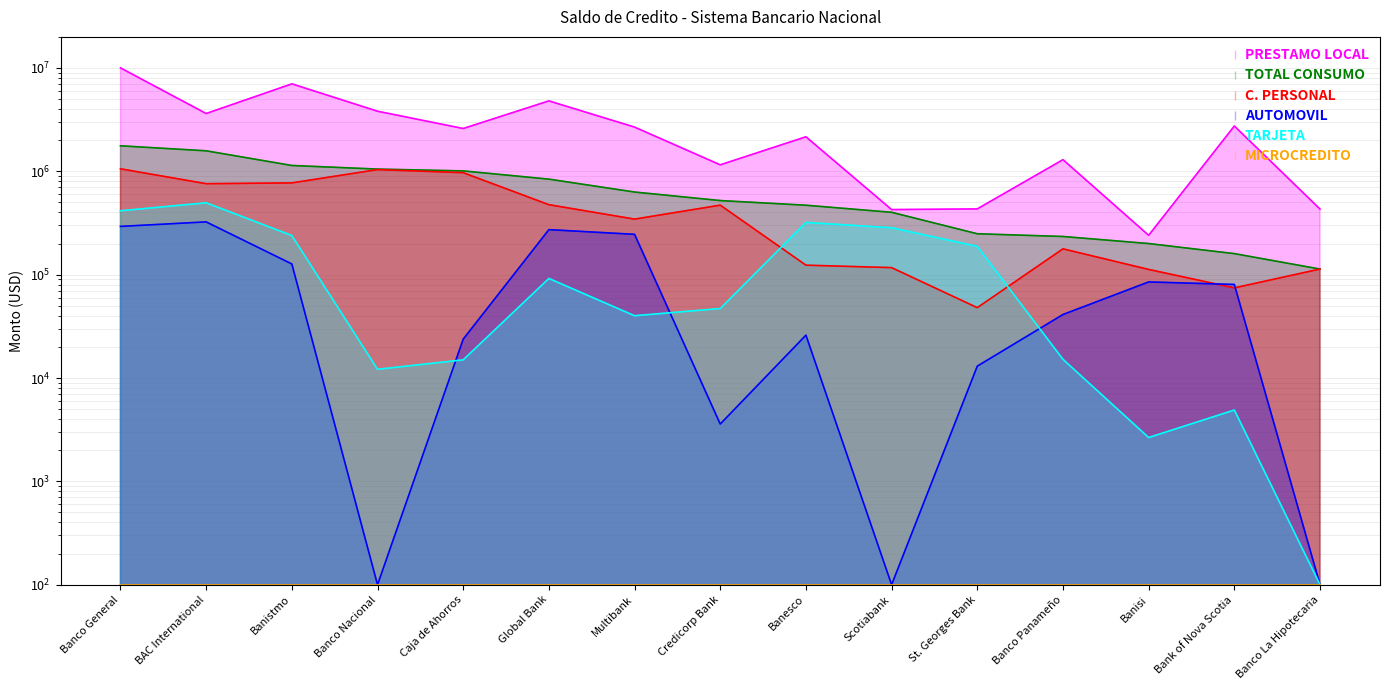

What is the approximate value of TARJETA at Banco La Hipotecaria?

100.0